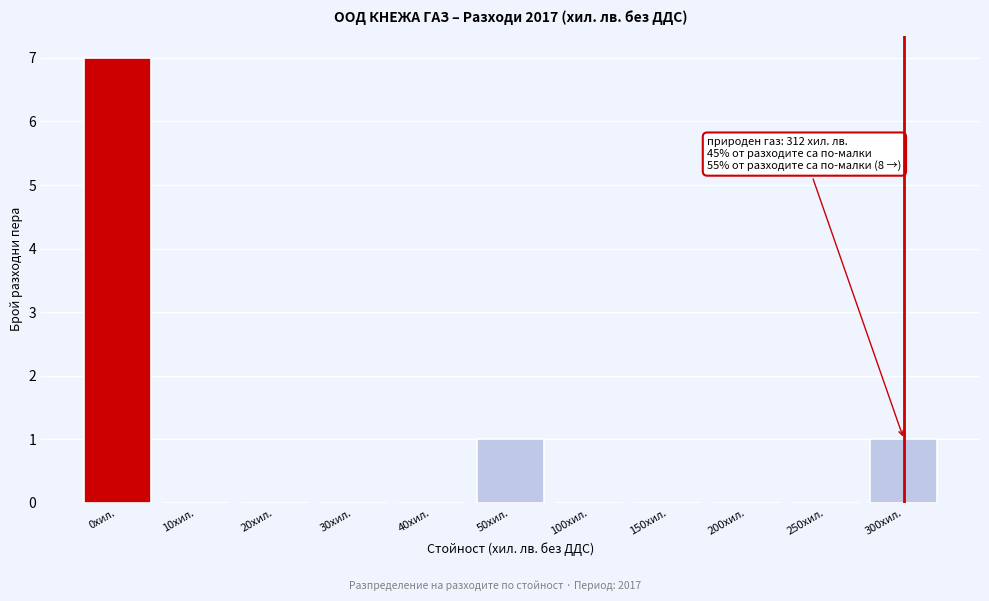

Reading right to left, list all the values displayed in this chart.

300хил.=1	250хил.=0	200хил.=0	150хил.=0	100хил.=0	50хил.=1	40хил.=0	30хил.=0	20хил.=0	10хил.=0	0хил.=7